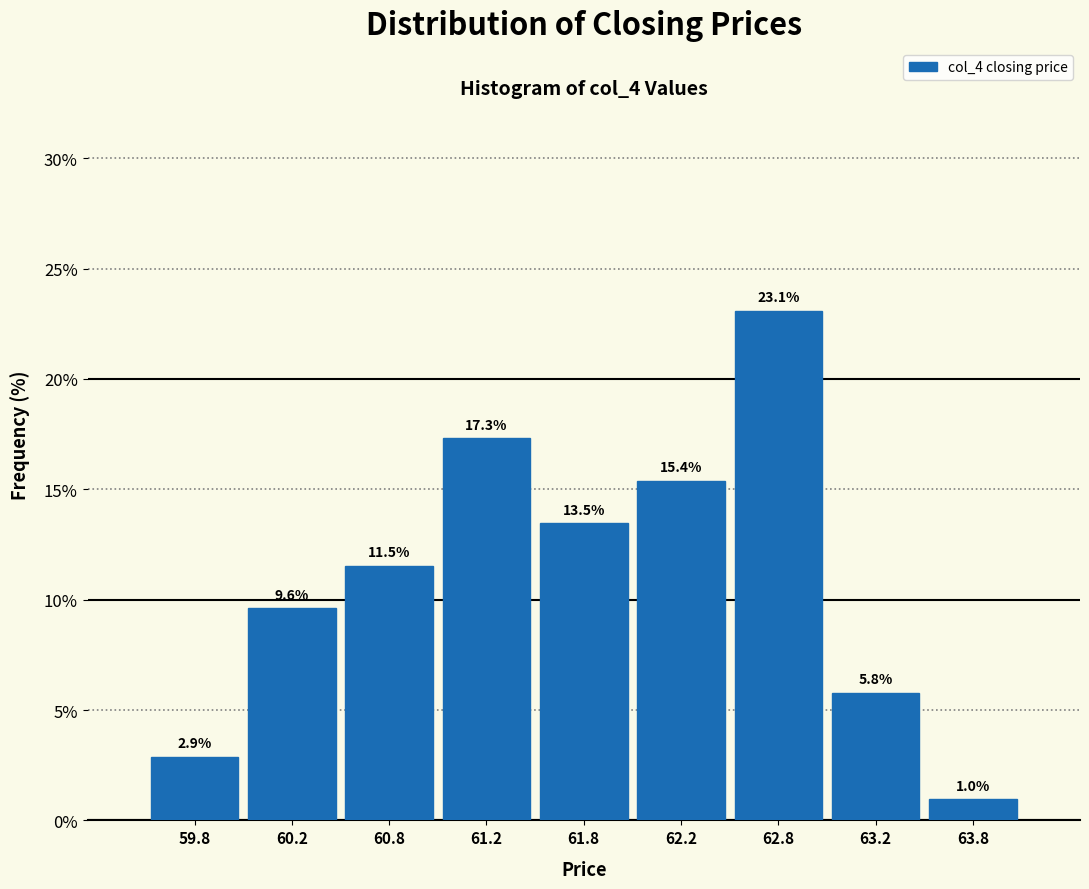

Which range on the x-axis has the tallest bar?

62.5 to 63.0